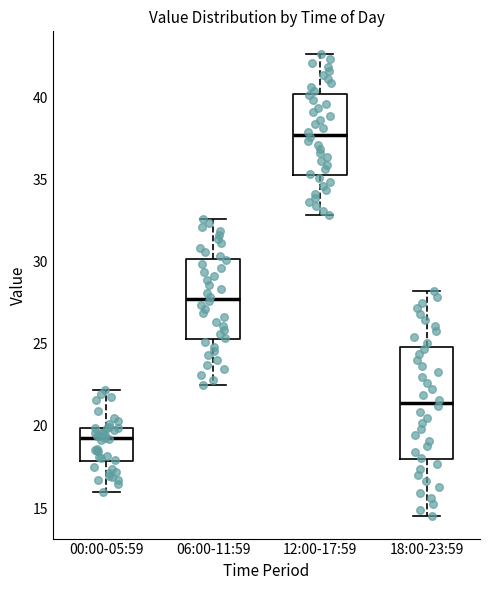

Where does the median line of the box for 06:00-11:59 sit on the y-axis? The values are not printed on the chart, so give them approximately, as read against the axis.

27.5